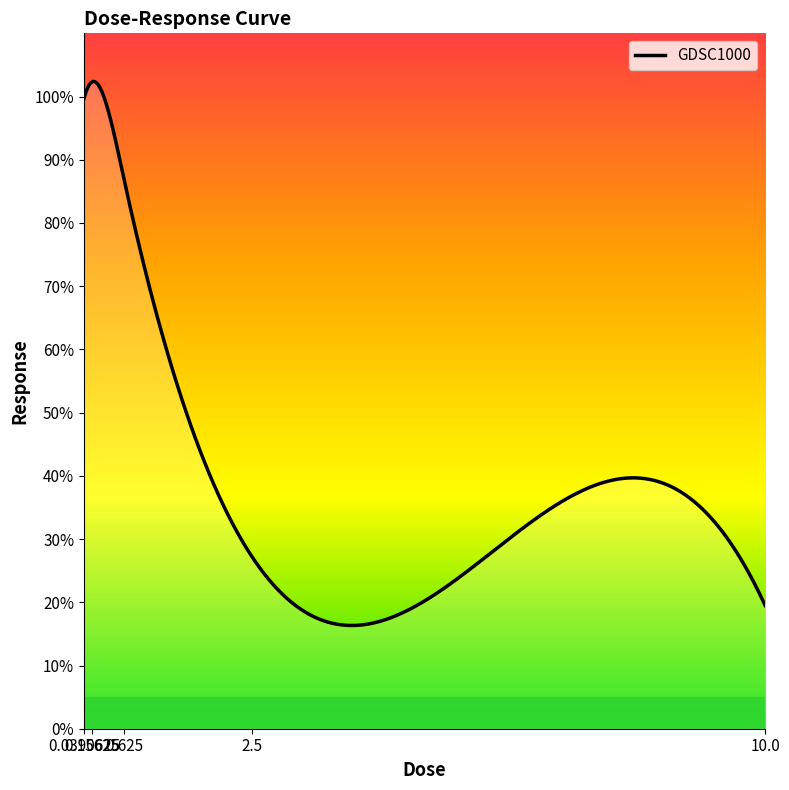

Count the number of categories in the chart.

300